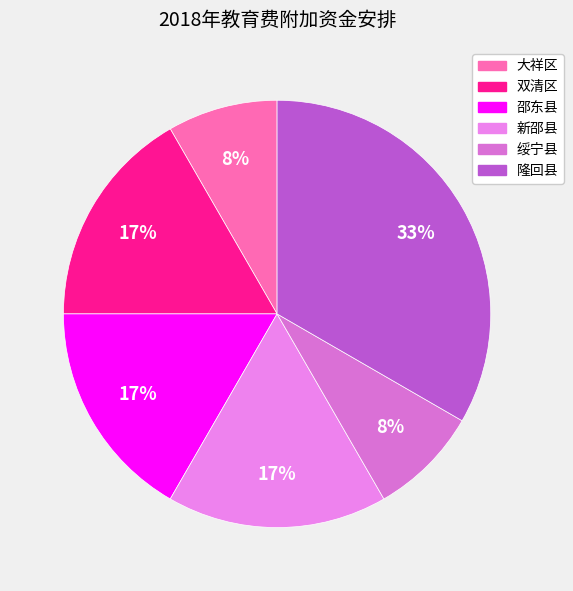

Count the number of slices in the pie.

6